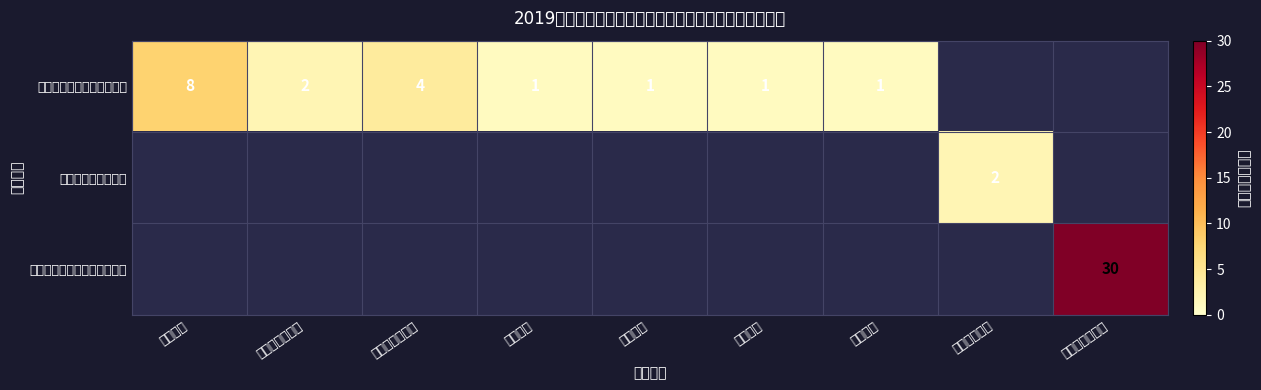

The 连城县教育局所属农村小学 series shows 1 at 体育教师. True or false?

True